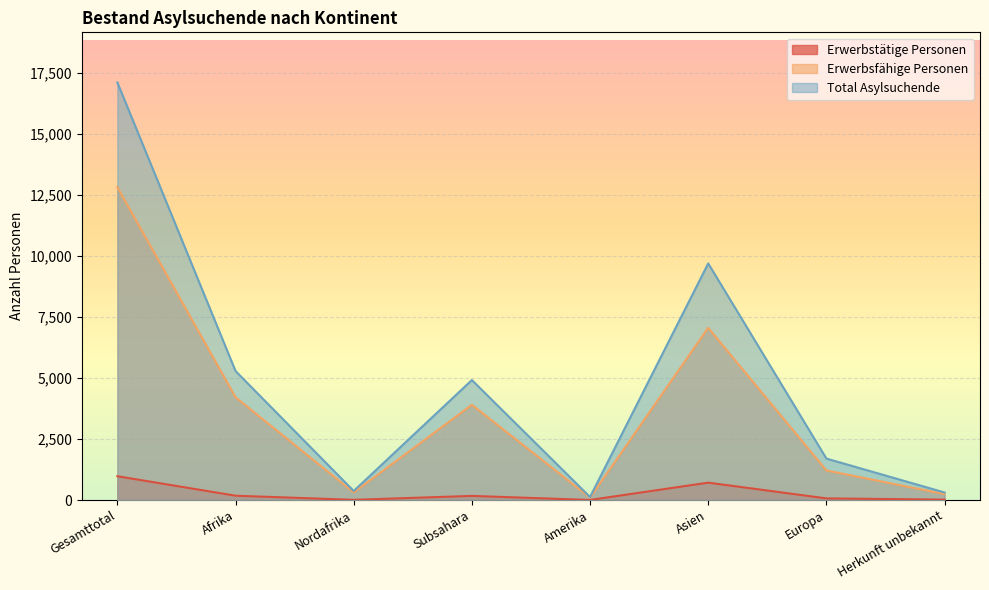

What is the total value across all series at Europa?

2980